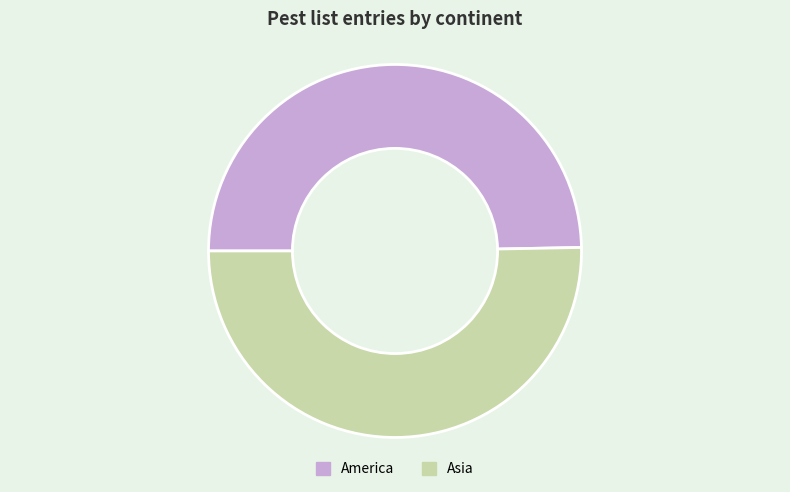

Is it true that Asia is 60% of the pie?

False